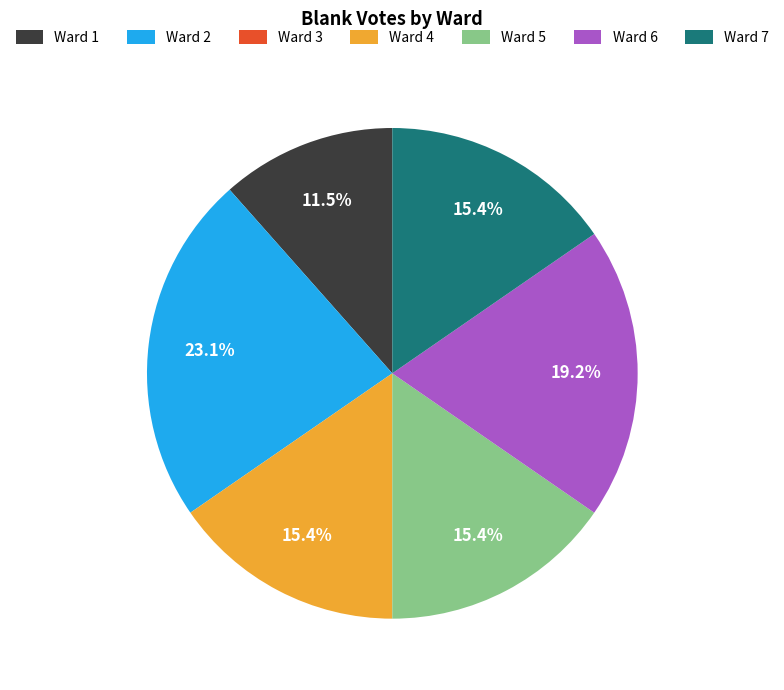

Do Ward 6 and Ward 4 together represent more than half of the pie?

No